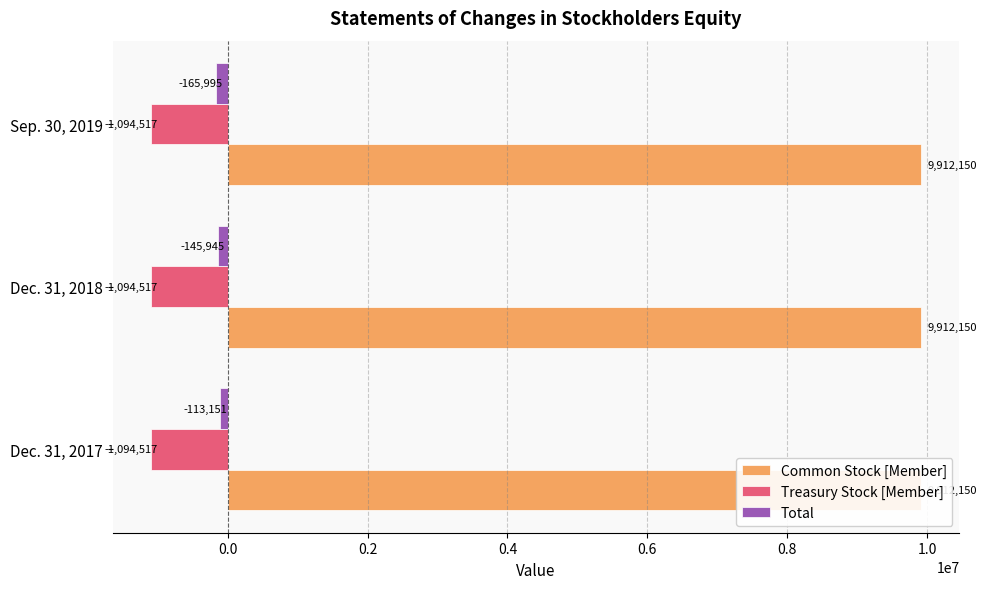

True or false: Common Stock [Member] has a value of 0.1 at −0.2.

False